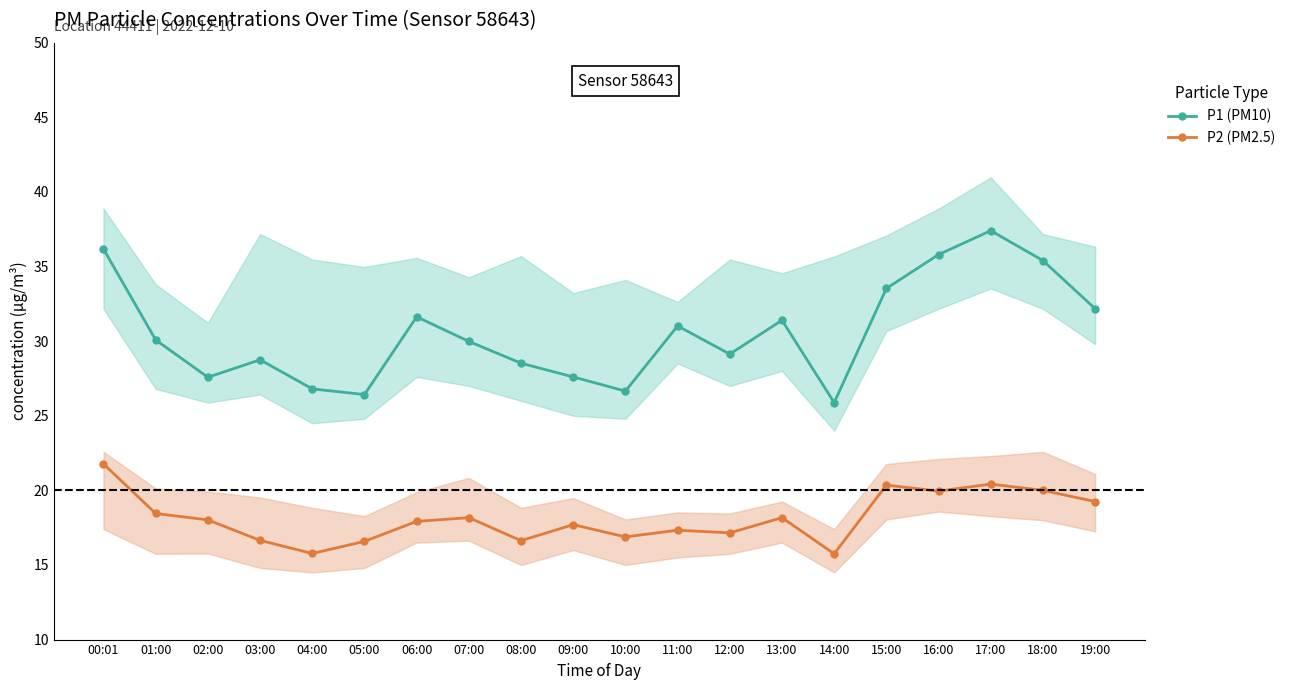

How many values in the P2 (PM2.5) series are below 18?

10